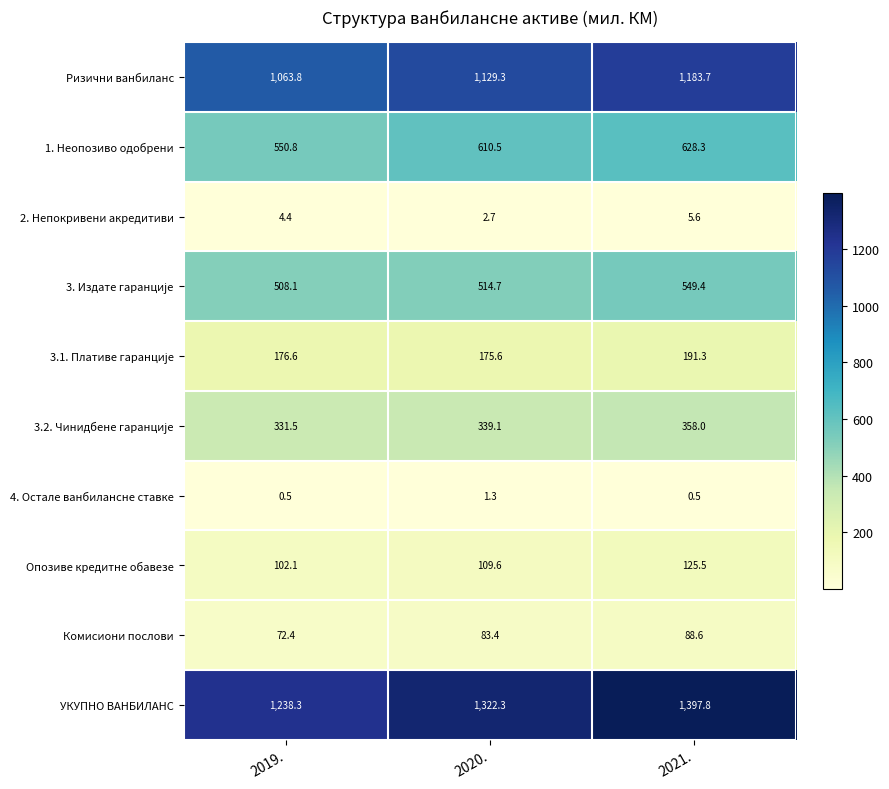

Is it true that УКУПНО ВАНБИЛАНС equals 1890.9 at 2019.?

False